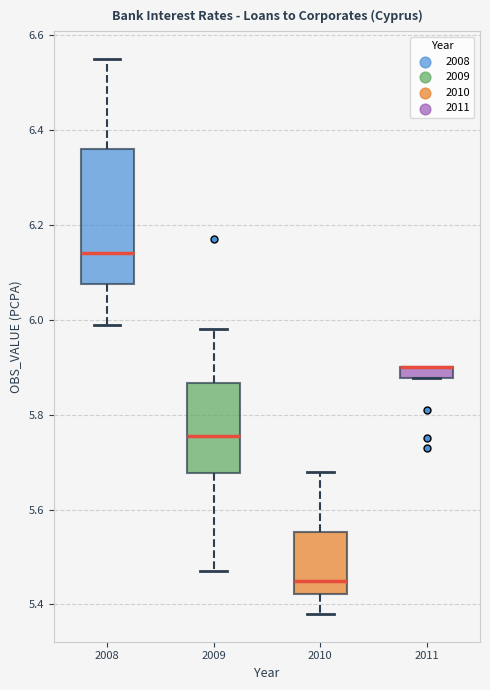

Comparing the boxes themselves (not the whiskers), which one is the tallest?

2008